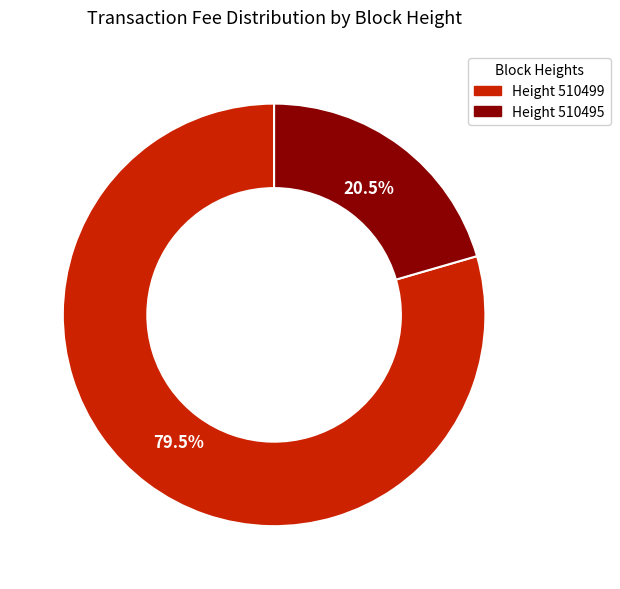

Is there any slice that represents more than half of the pie?

Yes